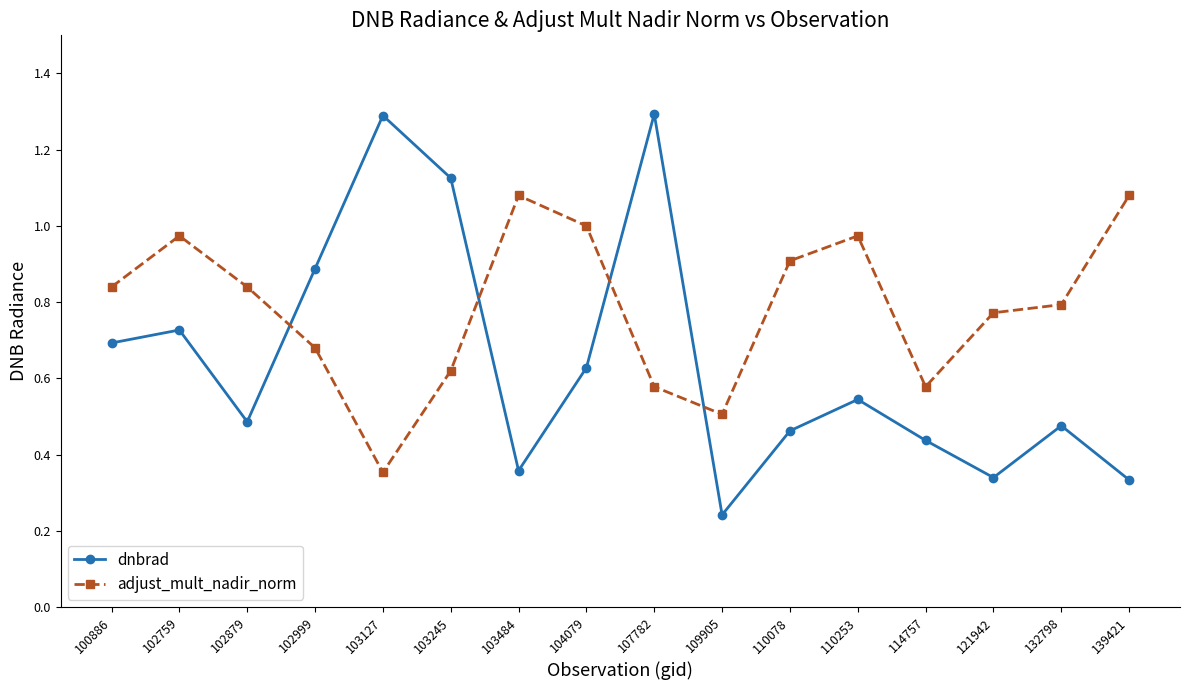

At how many categories does at least one series exceed 0?

16